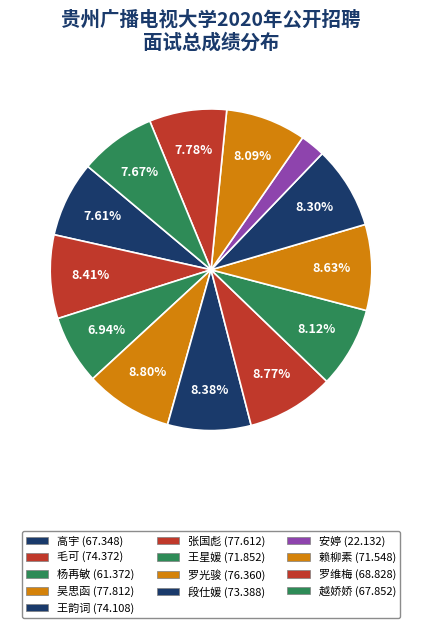

Is there any slice that represents more than half of the pie?

No